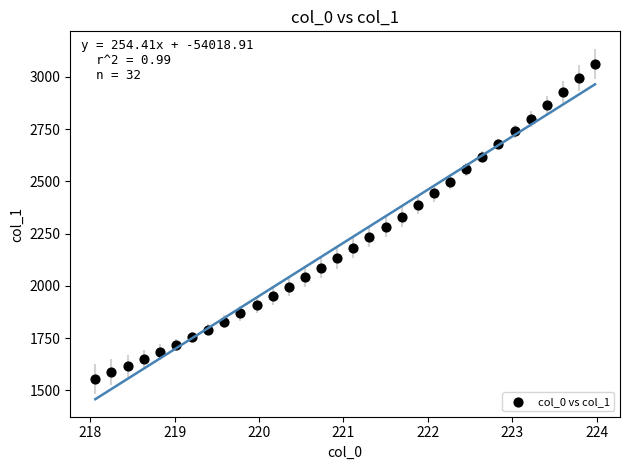

What is the range of X values (max minus min)?

5.9